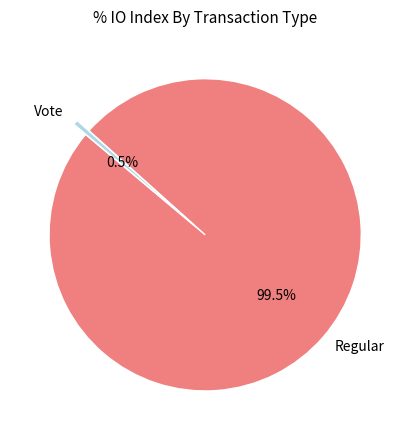

Which has a higher value, Regular or Vote?

Regular